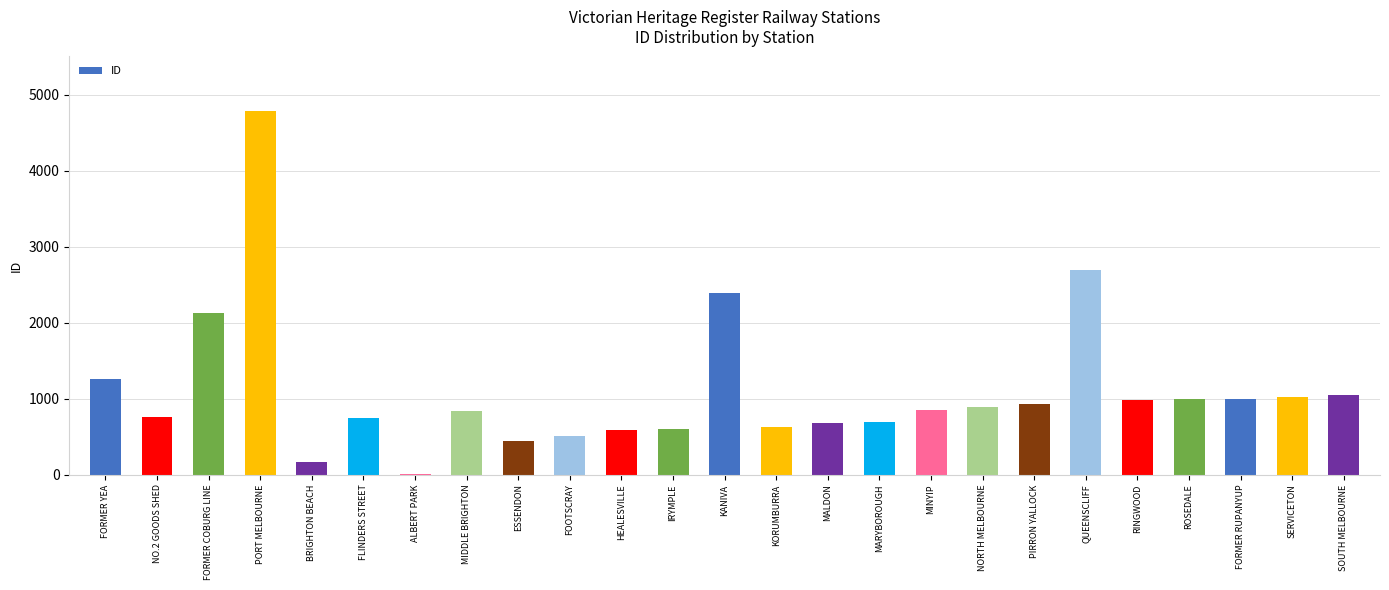

What is the maximum value shown in the chart?

4788